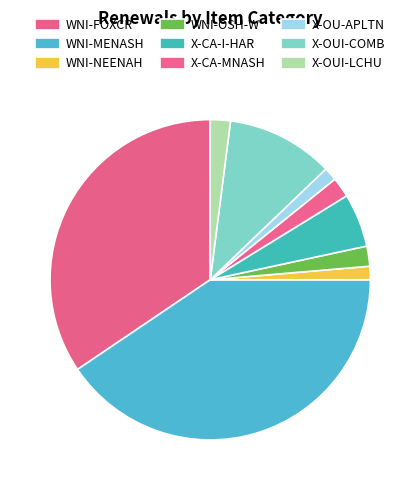

How many slices are in this pie chart?

9